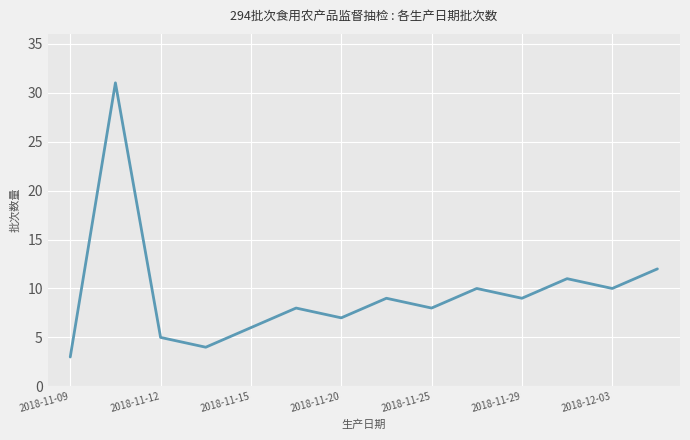

What is the difference between the maximum and minimum values?

28